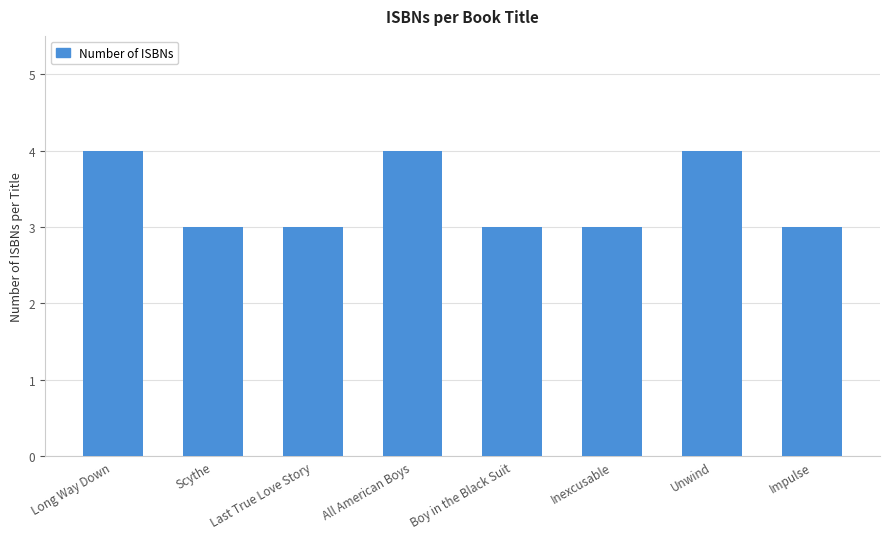

What is the minimum value shown in the chart?

3